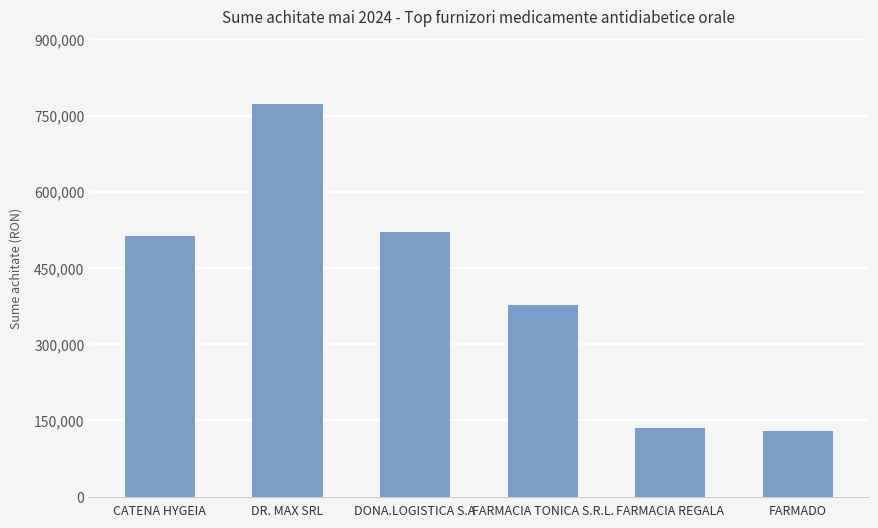

Is it true that the value at DONA.LOGISTICA S.A is 906052.3?

False